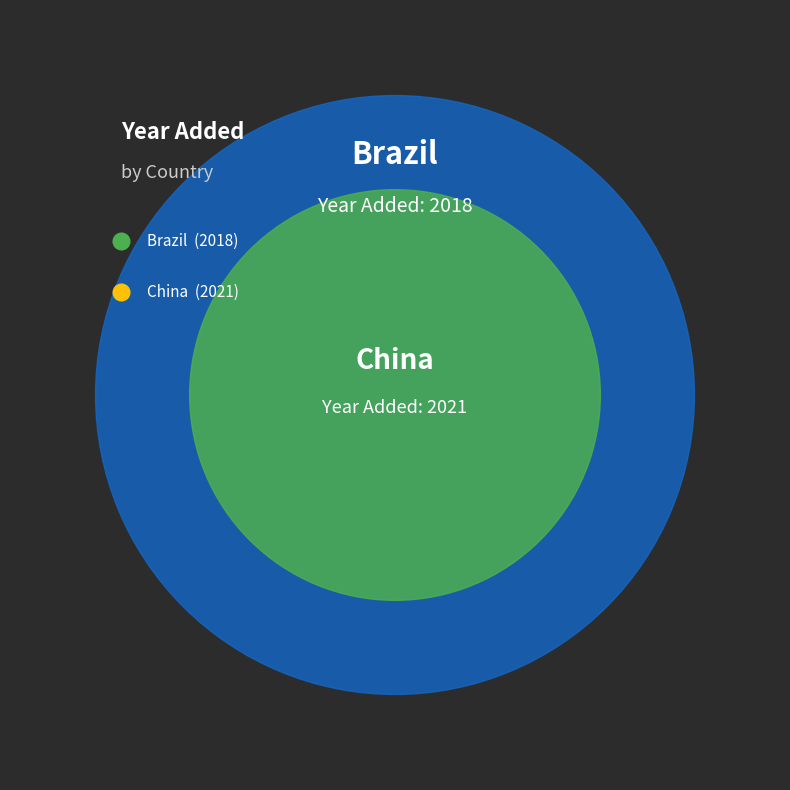

Do Brazil and China together represent more than half of the pie?

Yes